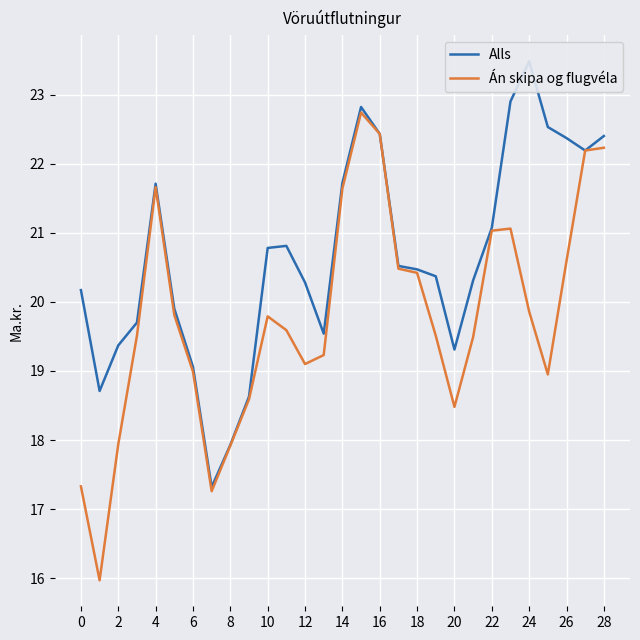

What is the minimum value for Án skipa og flugvéla?

16.0